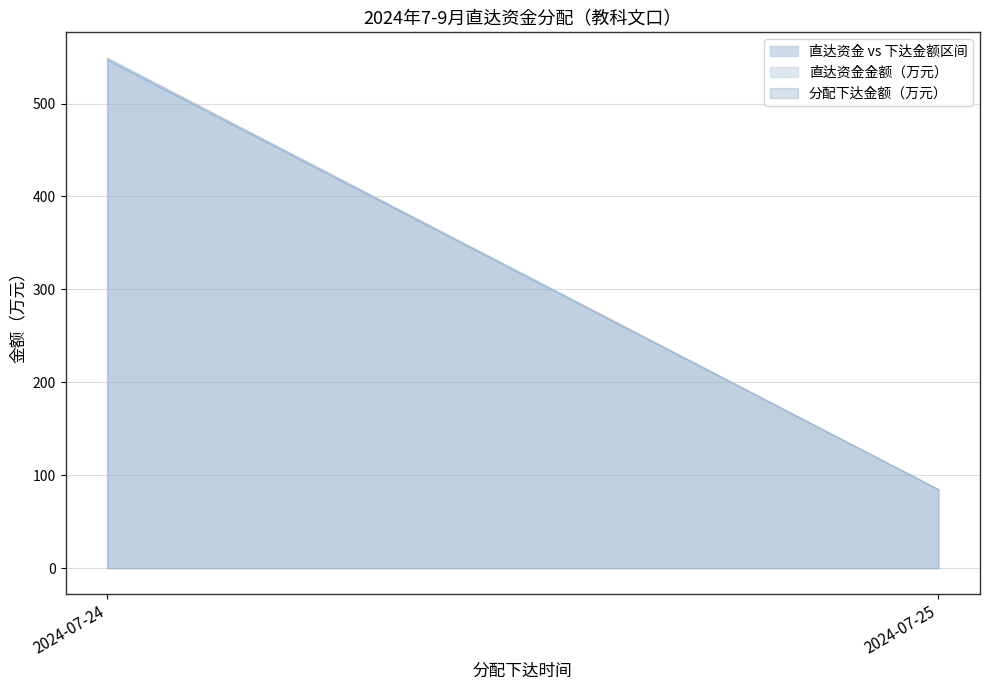

The value of 直达资金金额（万元） at 2024-07-25 is 15.1. True or false?

False